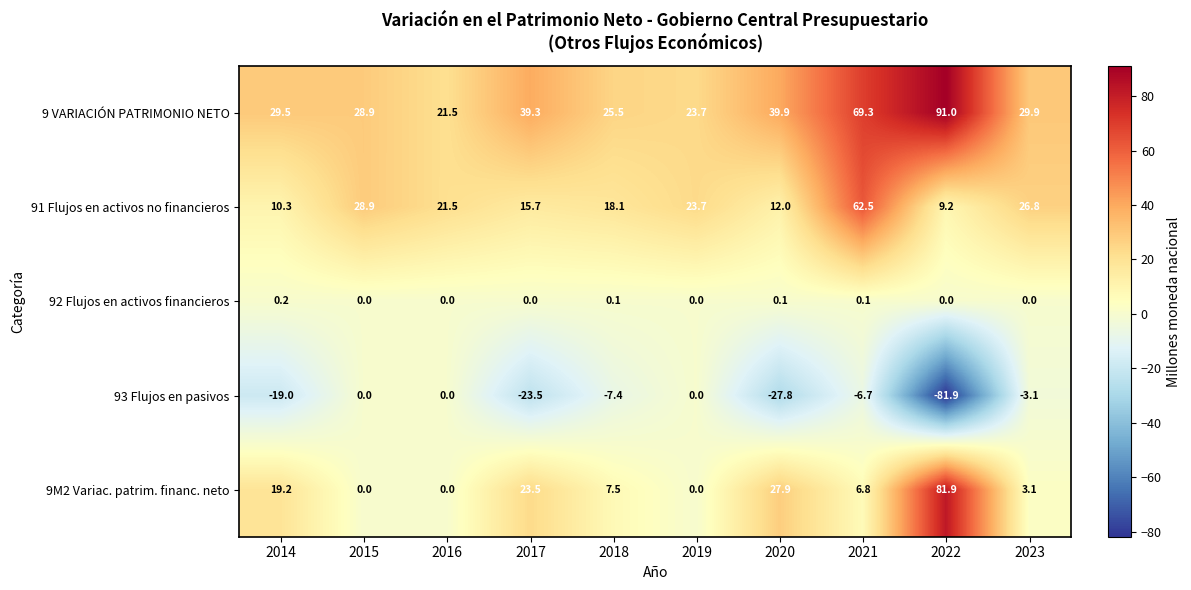

What is the sum of the 93 Flujos en pasivos values at 2023 and 2016?

-3.1